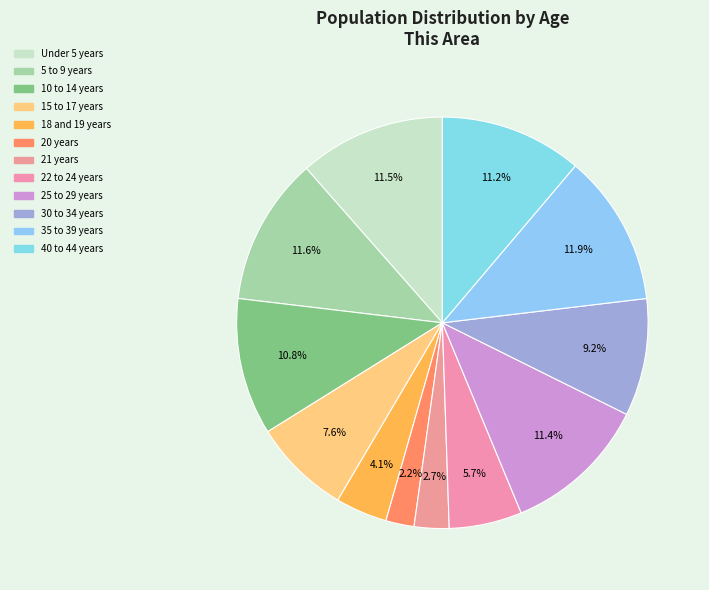

How many slices are in this pie chart?

12